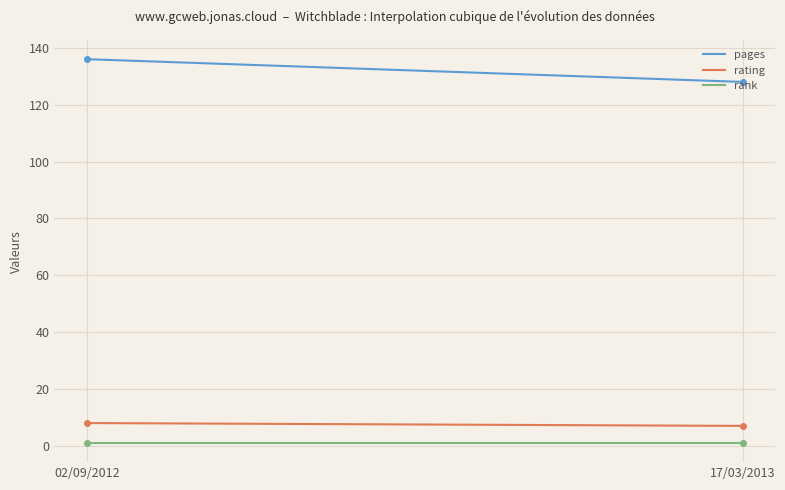

What are all the series names shown in the legend?

pages, rating, rank